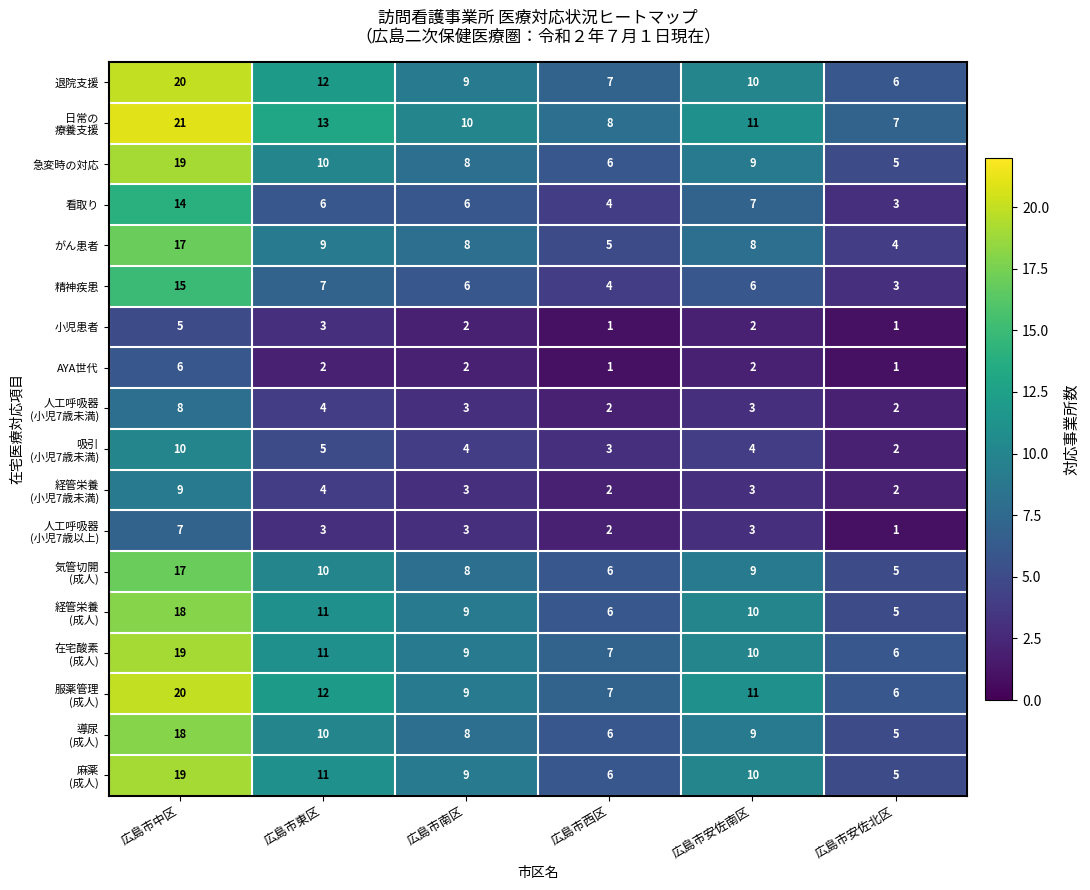

Where does the 小児患者 series first go above 2?

広島市中区